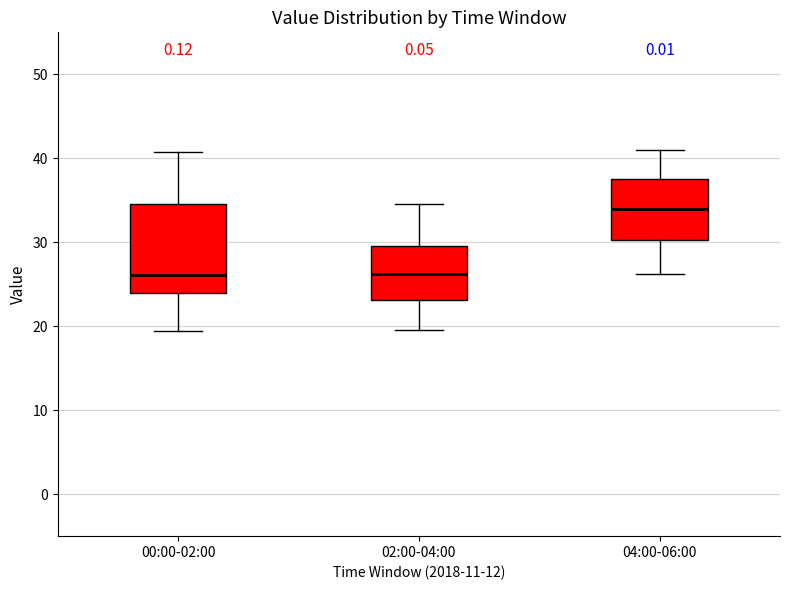

Where is the upper edge of the box for 04:00-06:00 on the y-axis? The values are not printed on the chart, so give them approximately, as read against the axis.

38